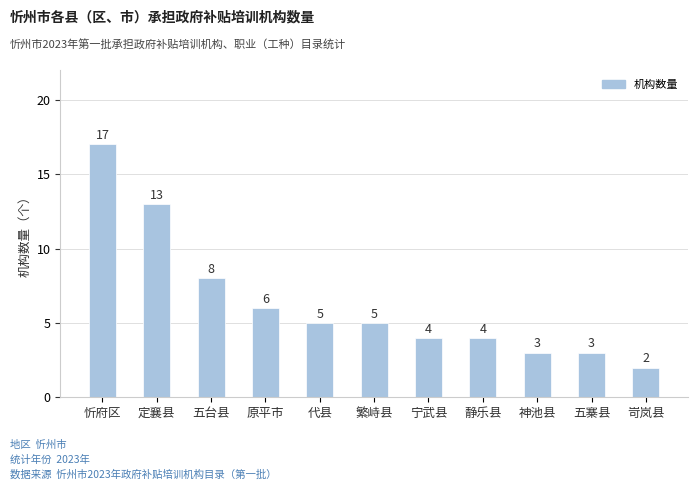

What is the difference between the second highest and second lowest values?

10